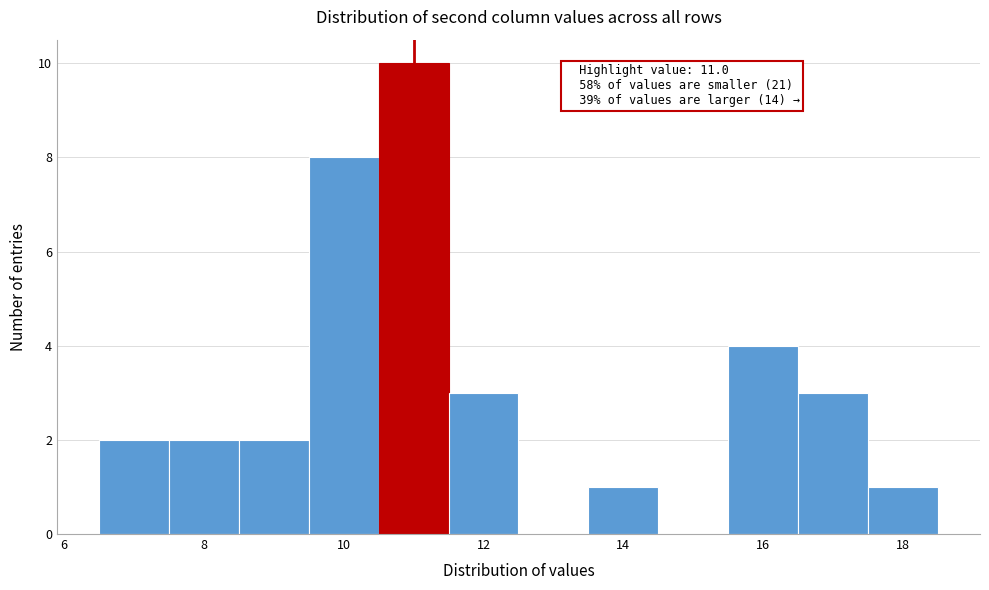

Which range on the x-axis has the tallest bar?

10.5 to 11.5